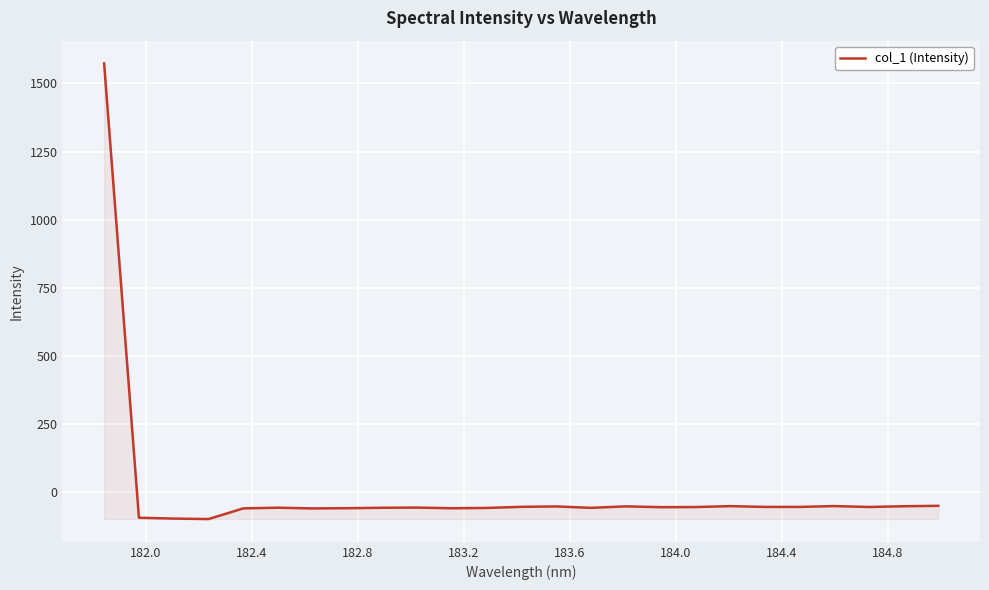

What is the smallest value displayed?

-99.9